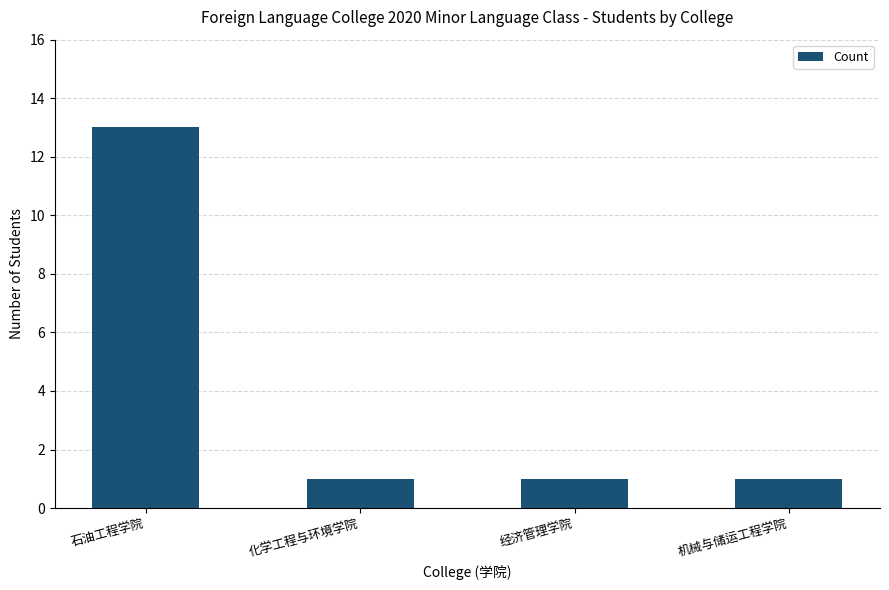

What is the label of the 2nd bar from the right?

经济管理学院